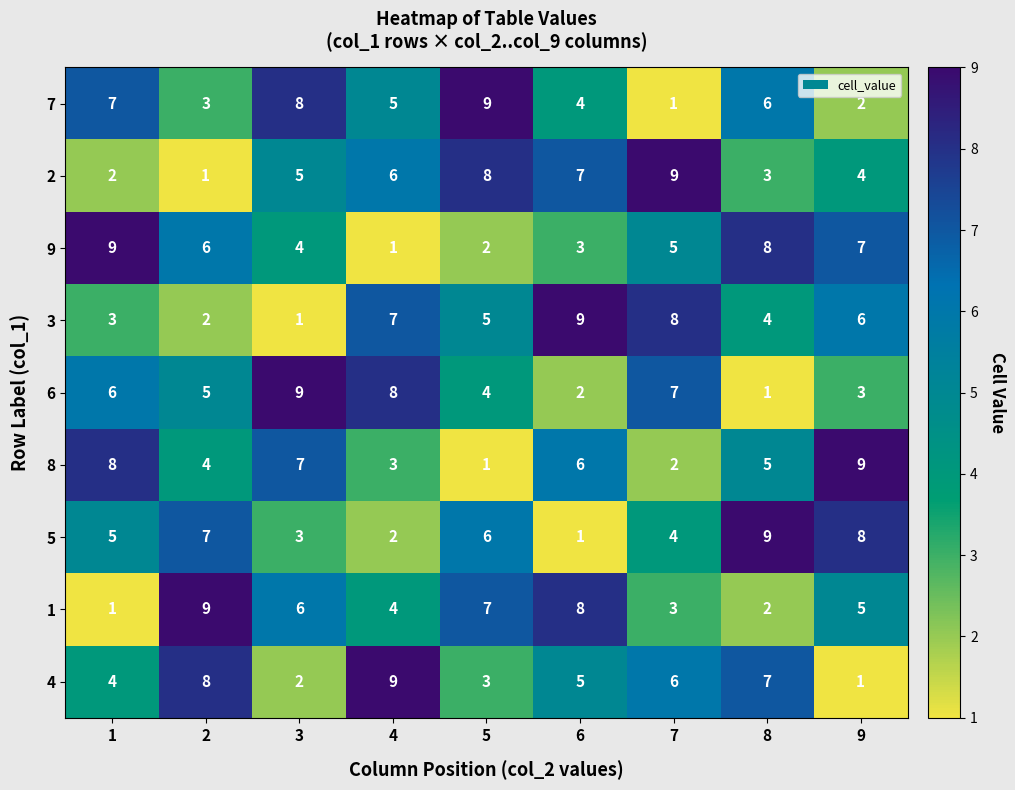

What is the maximum value shown in the chart?

9